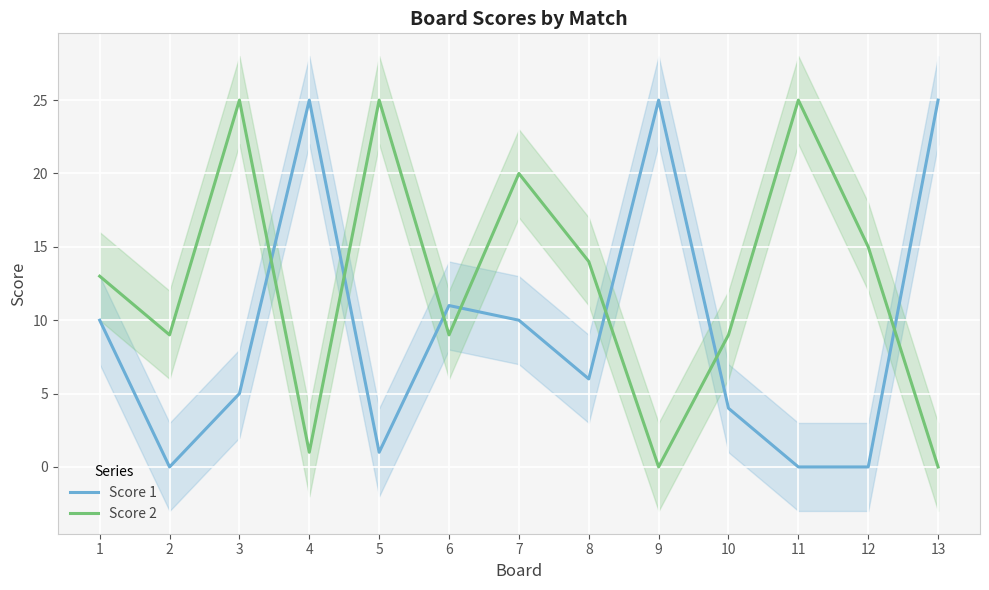

Which has a higher value, 7 or 1?

7